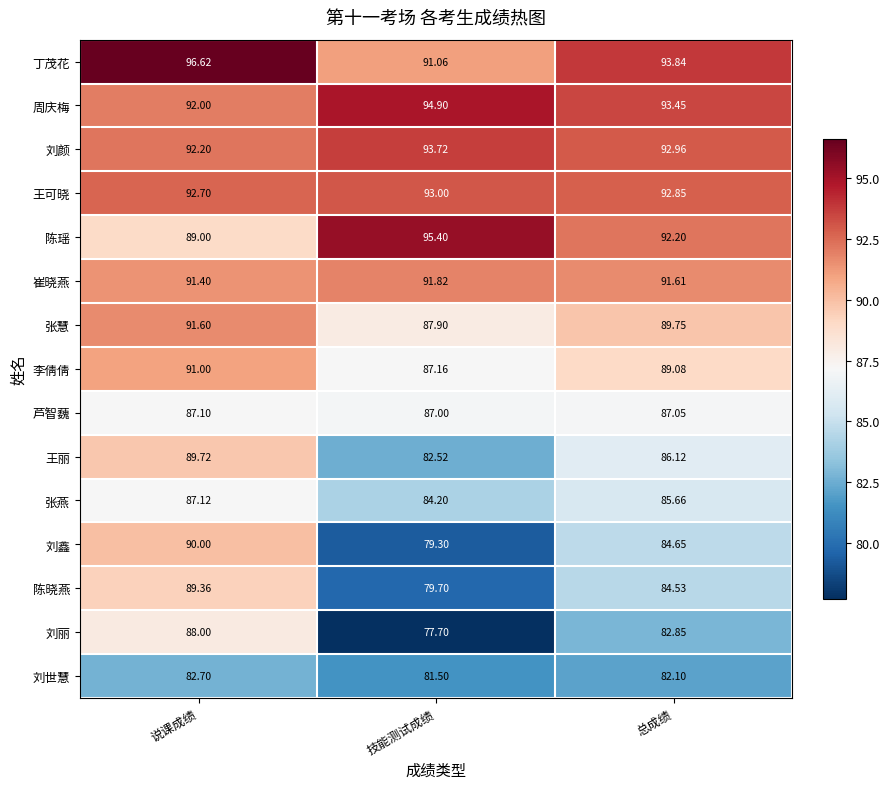

At 总成绩, list the series in order from largest to smallest.

丁茂花, 周庆梅, 刘颜, 王可晓, 陈瑶, 崔晓燕, 张慧, 李倩倩, 芦智蘶, 王丽, 张燕, 刘鑫, 陈晓燕, 刘丽, 刘世慧